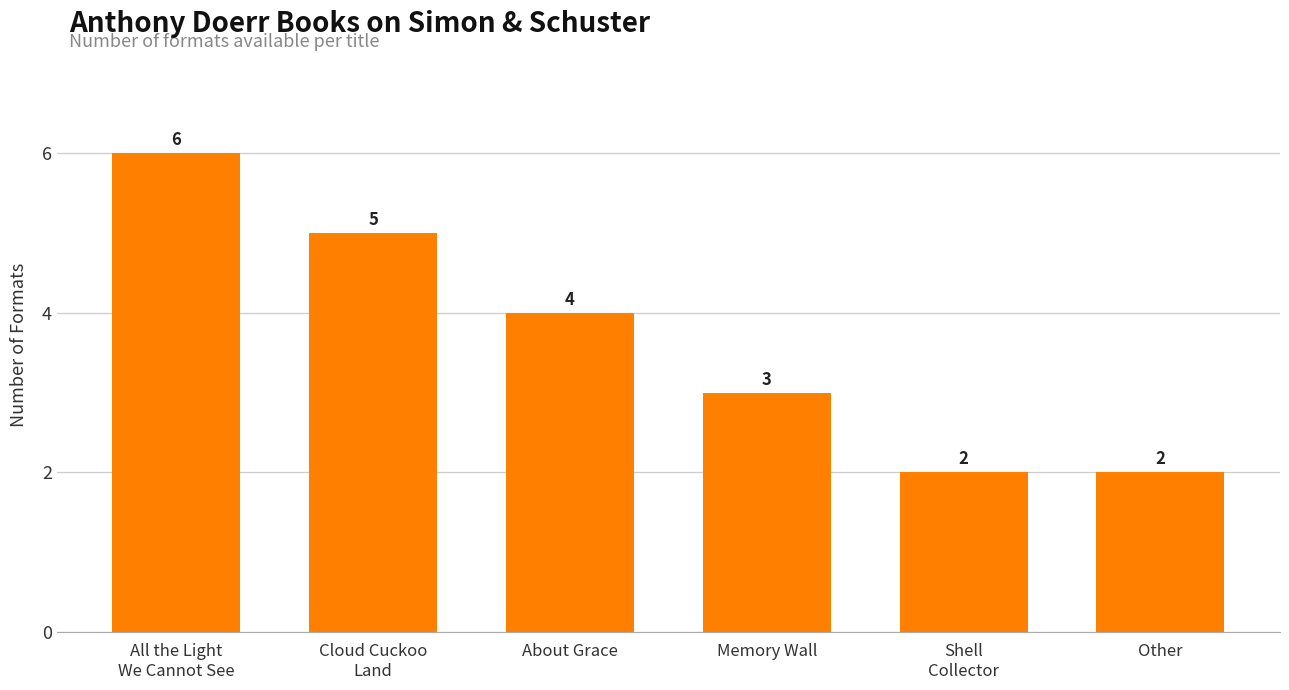

What is the maximum value shown in the chart?

6